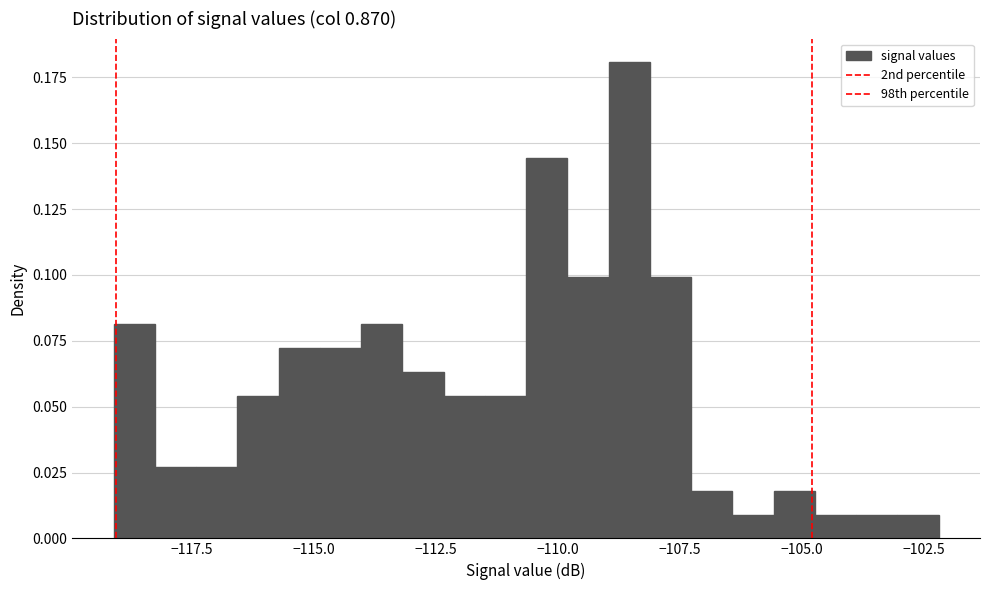

Around what value on the x-axis is the tallest bar? Give the approximate position of its centre, as read against the axis.

-108.5